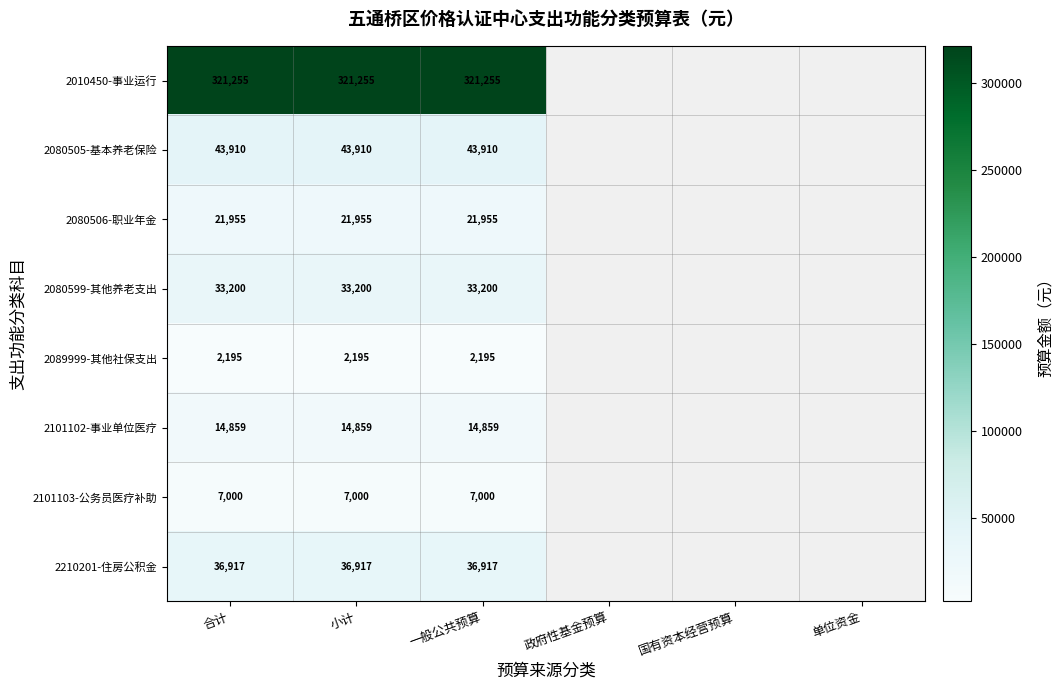

List the labels in order of 2080506-职业年金 value, smallest first.

合计, 小计, 一般公共预算, 政府性基金预算, 国有资本经营预算, 单位资金